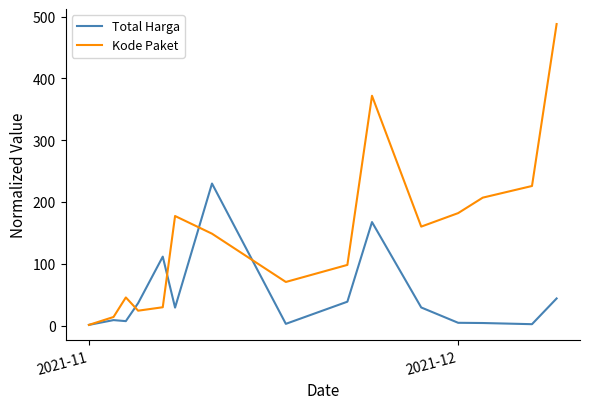

What is the difference between the second highest and second lowest values in the Total Harga series?

165.3